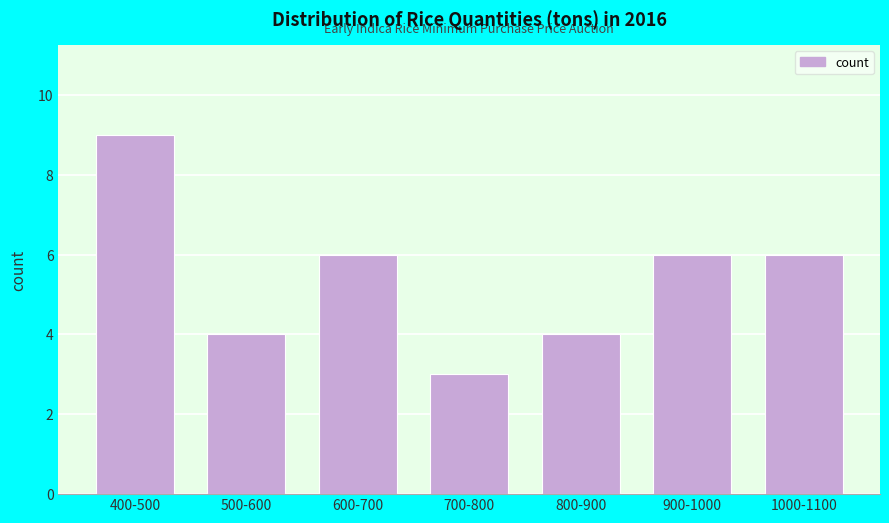

Reading left to right, extract all data points from this chart.

400-500=9	500-600=4	600-700=6	700-800=3	800-900=4	900-1000=6	1000-1100=6